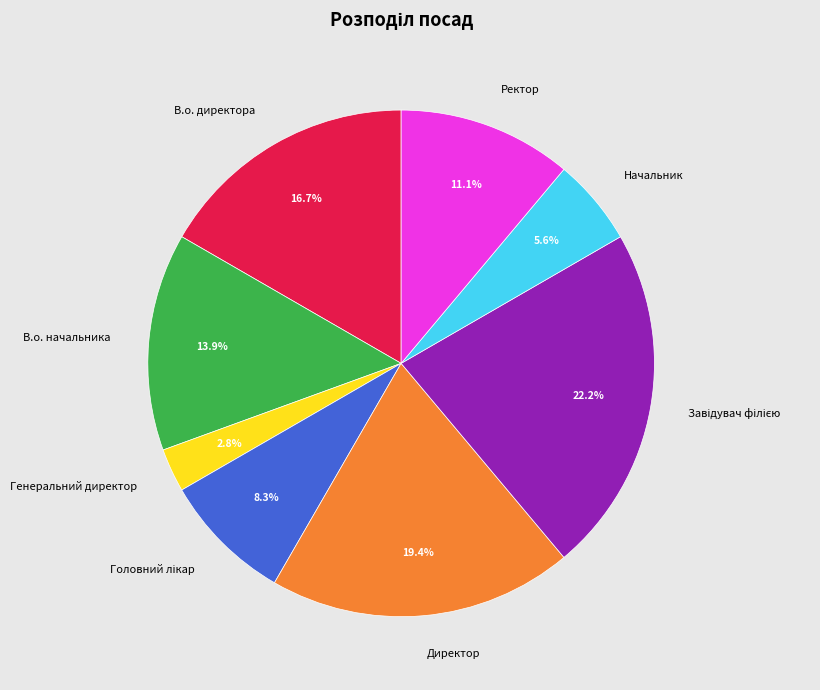

Is there a majority slice in this chart?

No